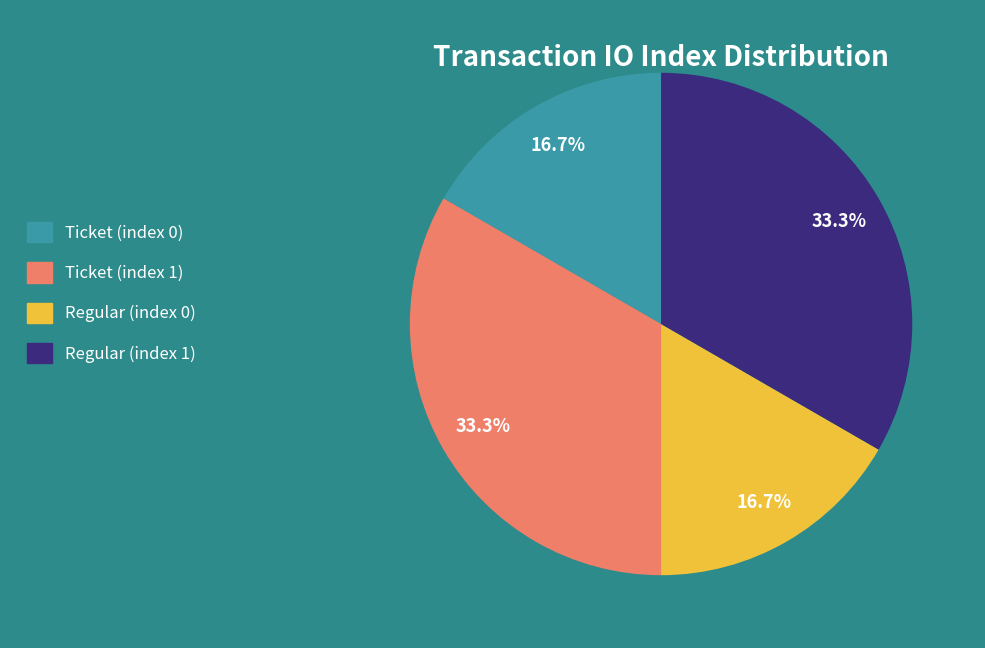

The Ticket (index 1) slice represents 40% of the pie. True or false?

False